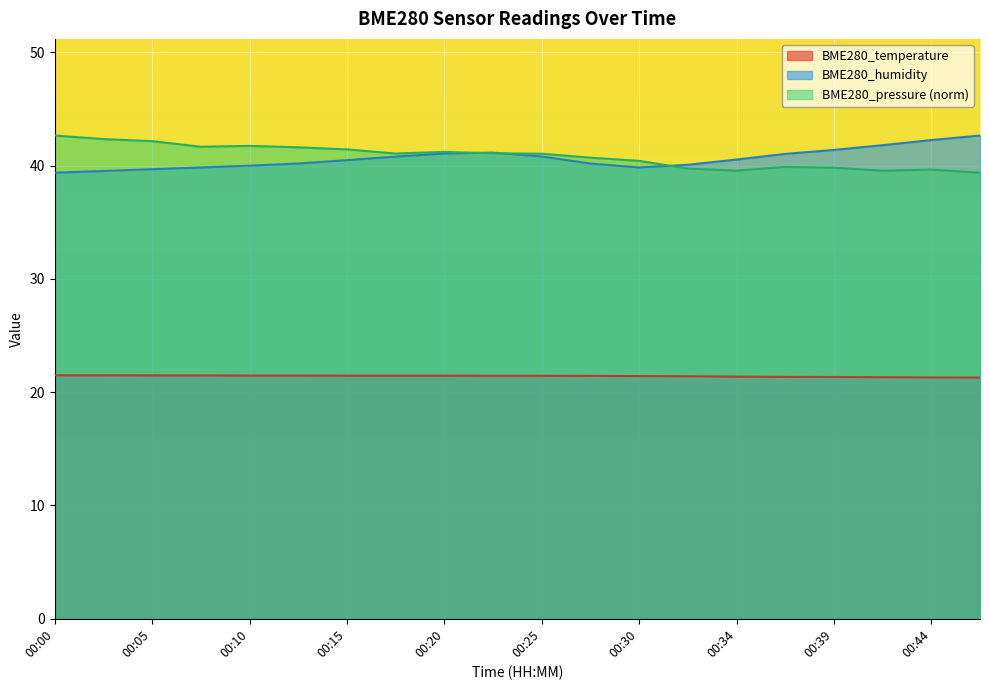

How many lines are shown in the chart?

3